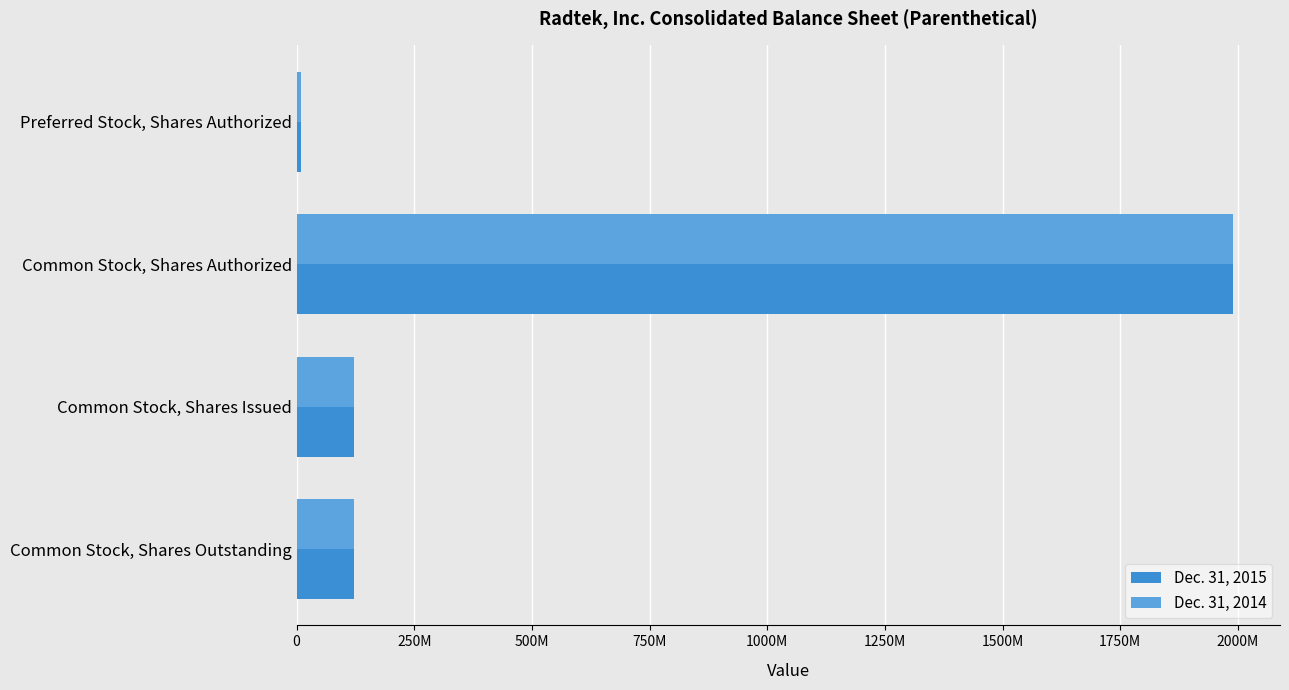

What are all the series names shown in the legend?

Dec. 31, 2015, Dec. 31, 2014